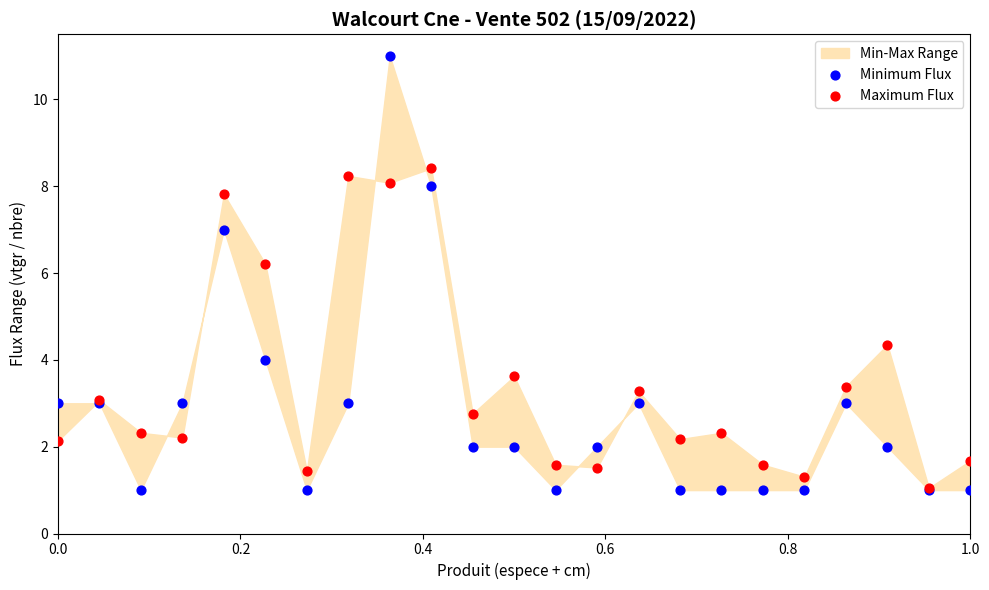

Across all series, what Y value is closest to 6?

6.2